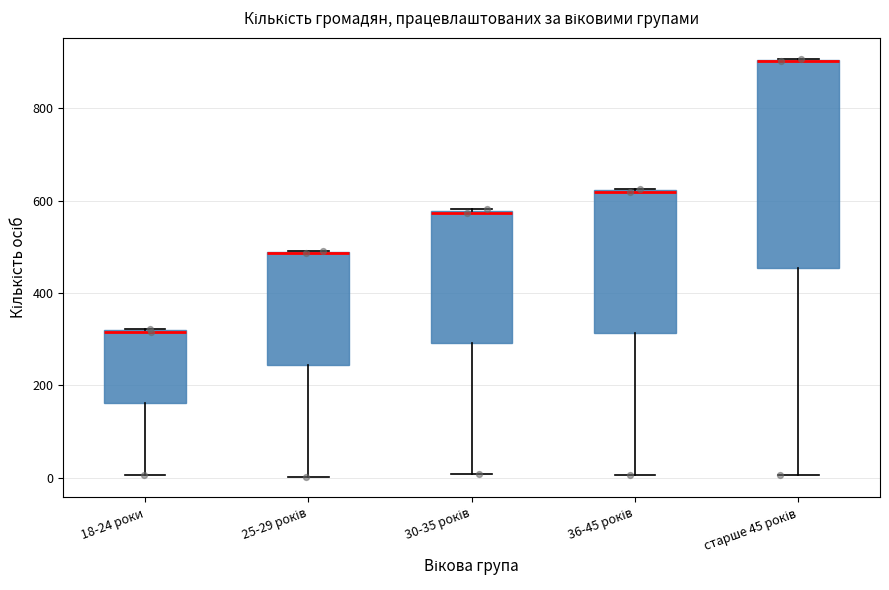

Reading left to right, read every box against the y-axis: the position of its median line, the range the box covers, and the ends of its whiskers. The values are not printed on the chart, so give them approximately, as read against the axis.

18-24 роки: median 320 (drawn on the box's upper edge), box 160 to 320, whiskers 0 to 320
25-29 років: median 480 (drawn on the box's upper edge), box 240 to 480, whiskers 0 to 500
30-35 років: median 580, box 300 to 580, whiskers 0 to 580
36-45 років: median 620 (drawn on the box's upper edge), box 320 to 620, whiskers 0 to 620
старше 45 років: median 900 (drawn on the box's upper edge), box 460 to 900, whiskers 0 to 900